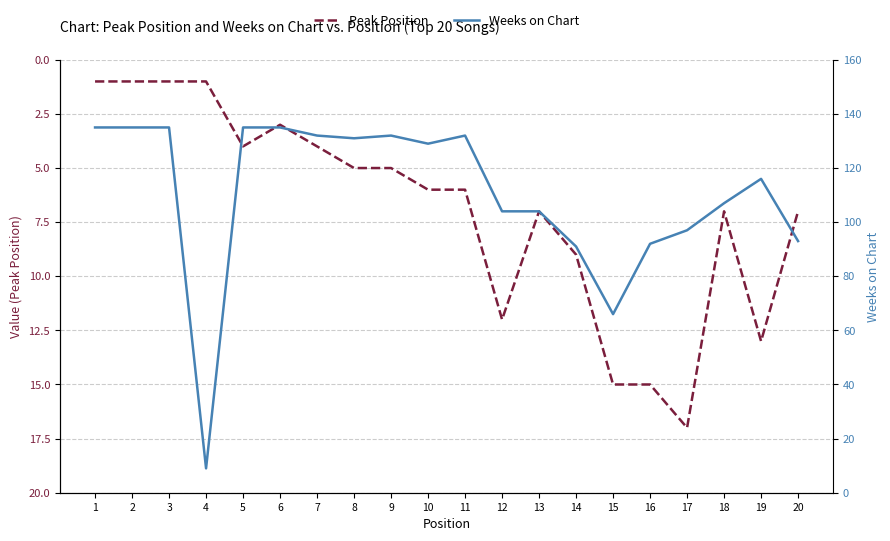

Rank the categories by Weeks on Chart value from highest to lowest.

1, 2, 3, 5, 6, 7, 9, 11, 8, 10, 19, 18, 12, 13, 17, 20, 16, 14, 15, 4